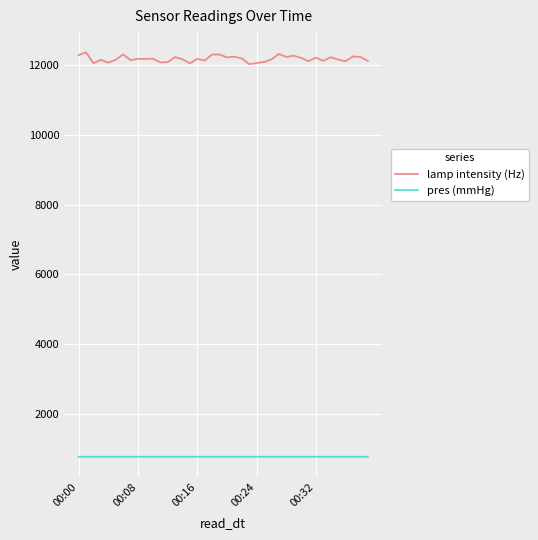

Which series has the largest range (max minus min)?

lamp intensity (Hz)